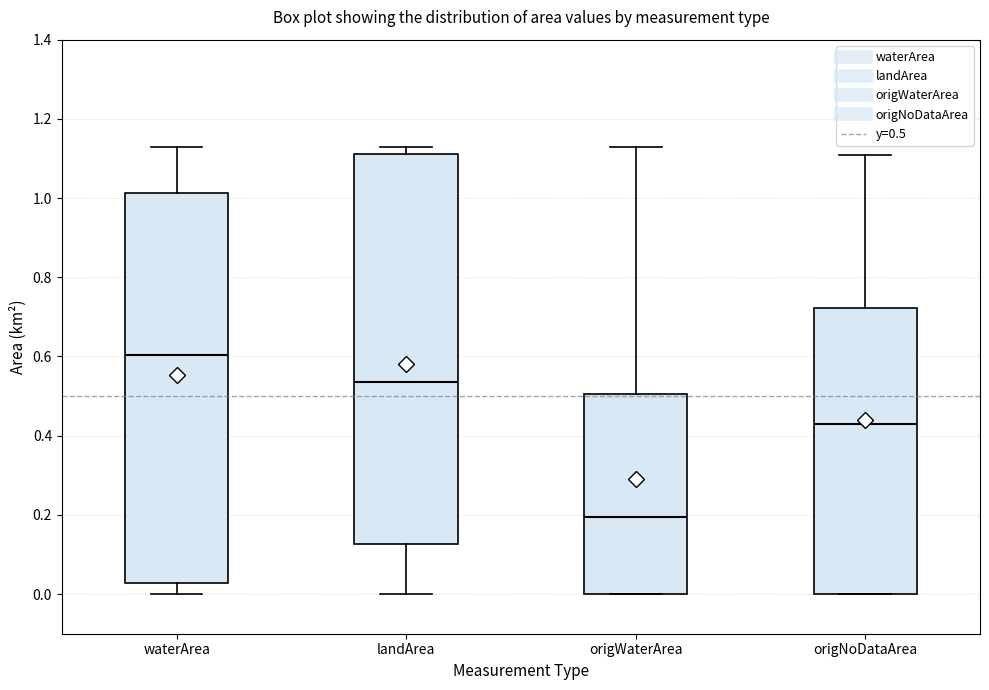

Which box has the lowest median line?

origWaterArea